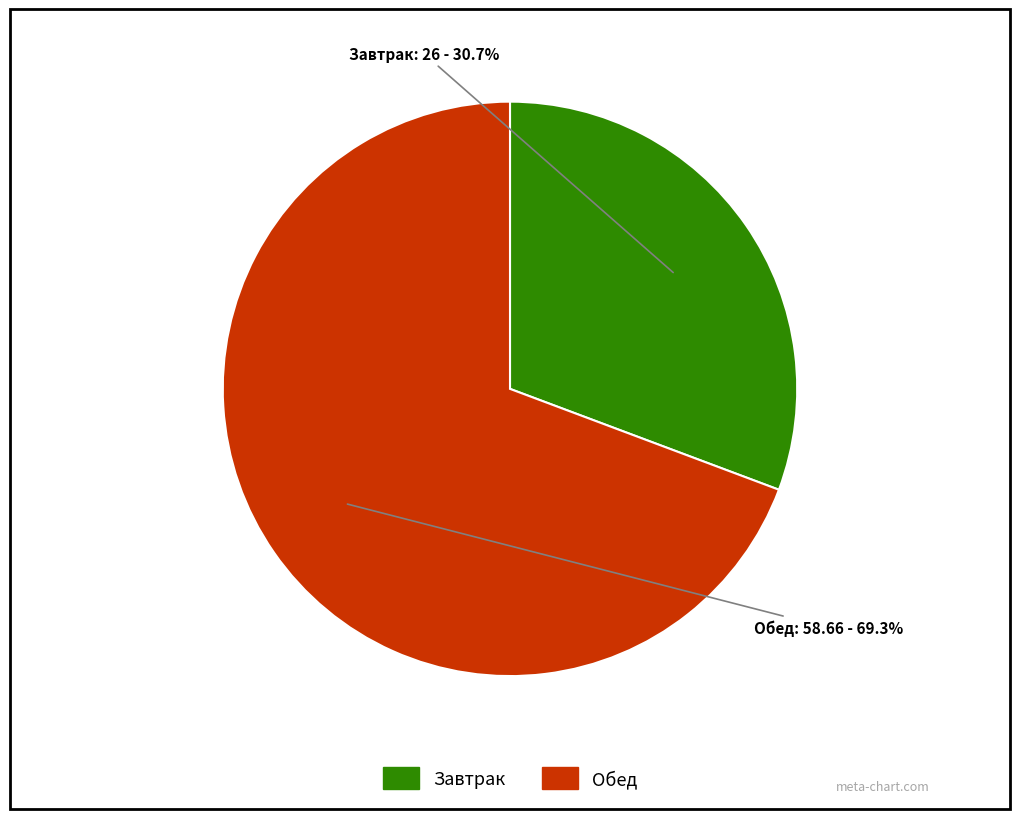

Is there any slice that represents more than half of the pie?

Yes